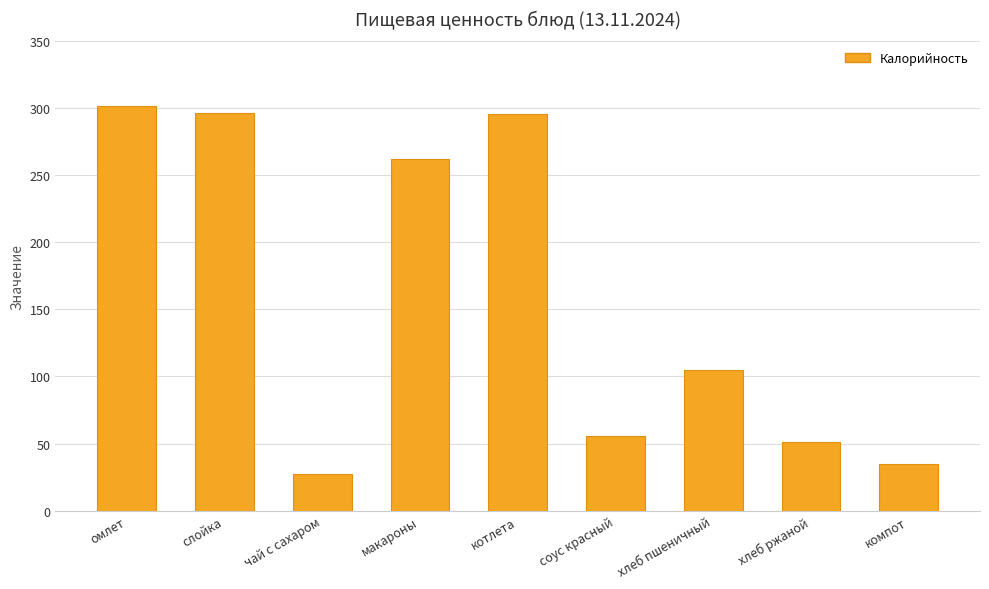

What is the value of the 1st bar from the left?

301